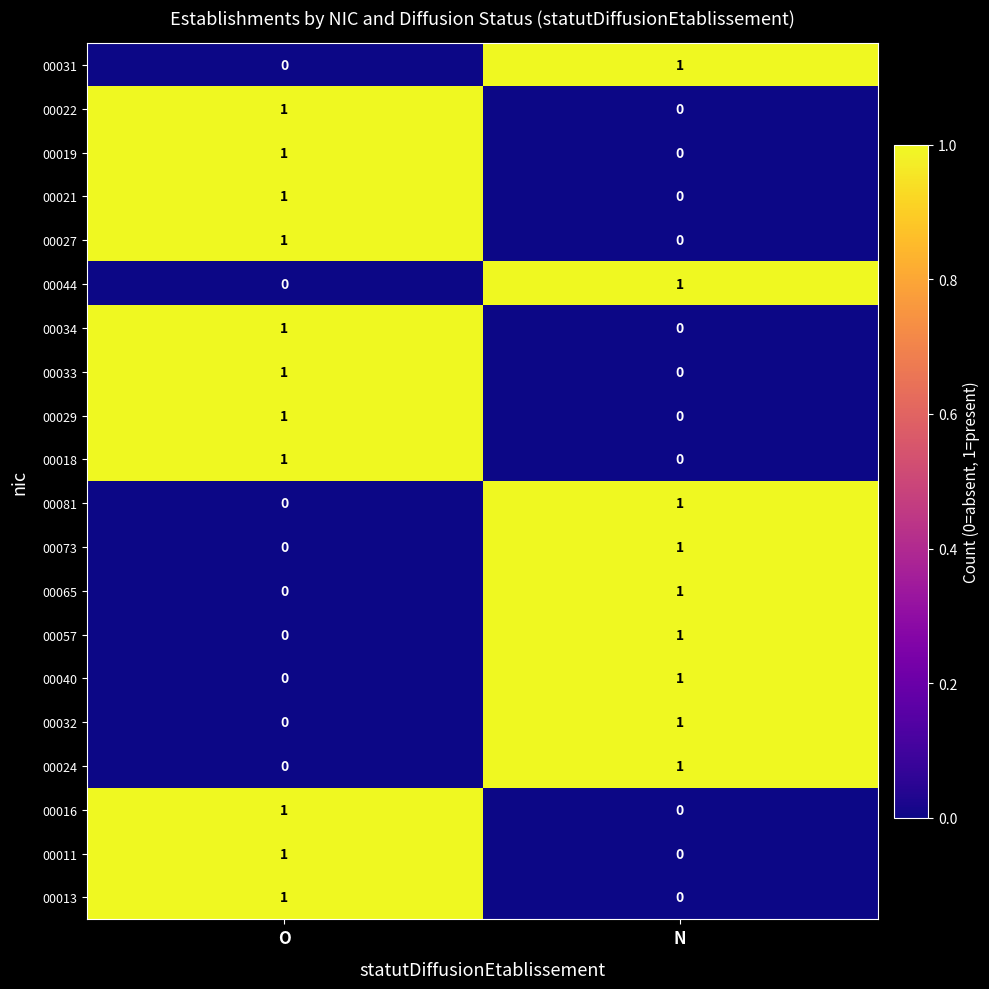

At how many categories does at least one series exceed 0?

2